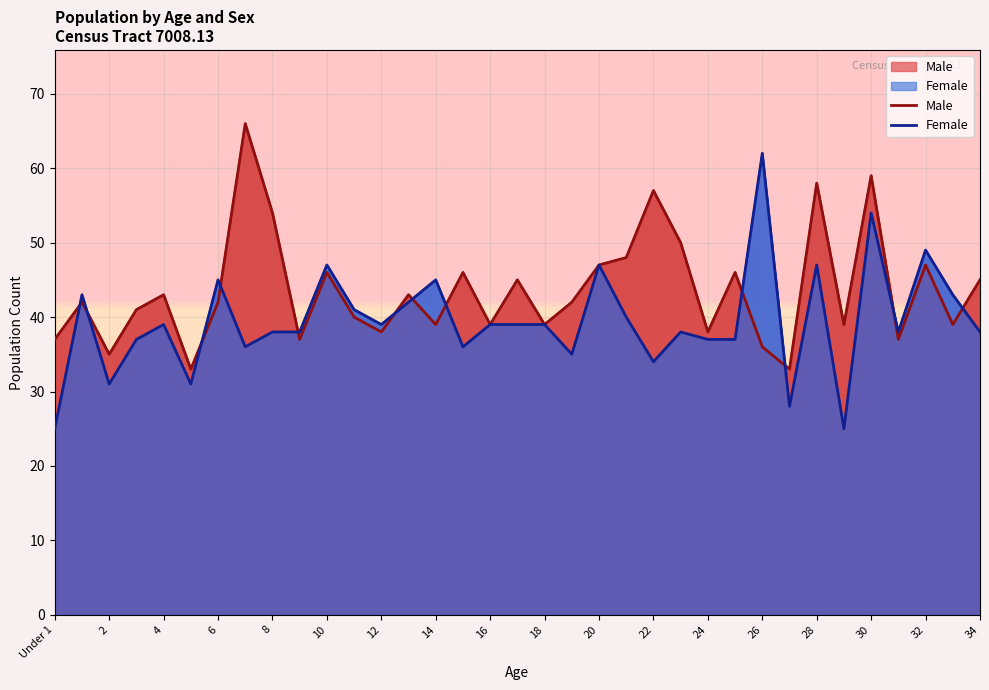

What is the approximate value of Female at 29, to the nearest 10?

20